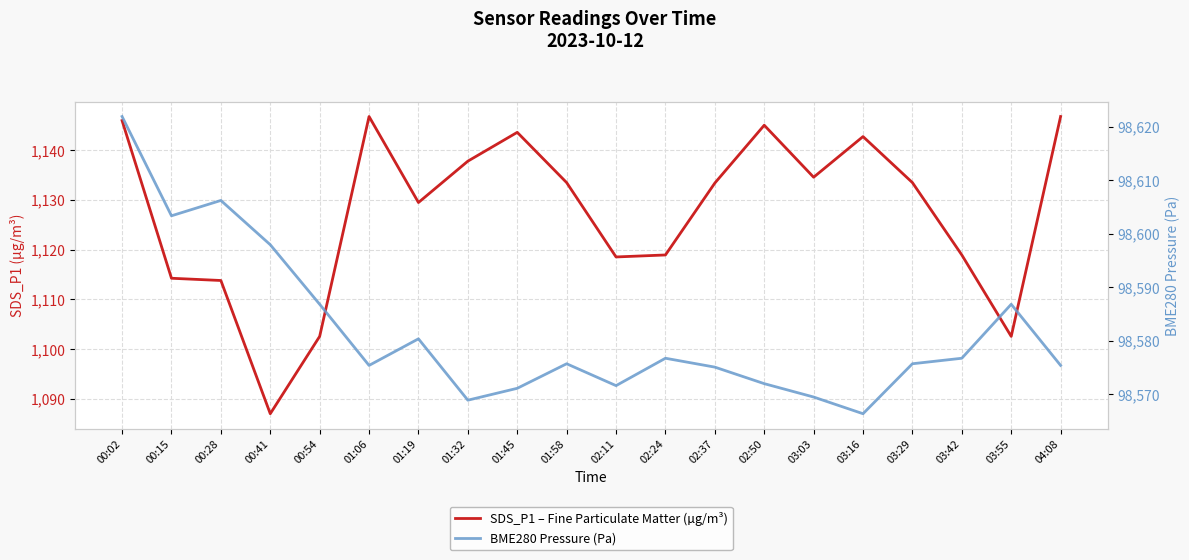

What are all the series names shown in the legend?

SDS_P1 – Fine Particulate Matter (µg/m³), BME280 Pressure (Pa)